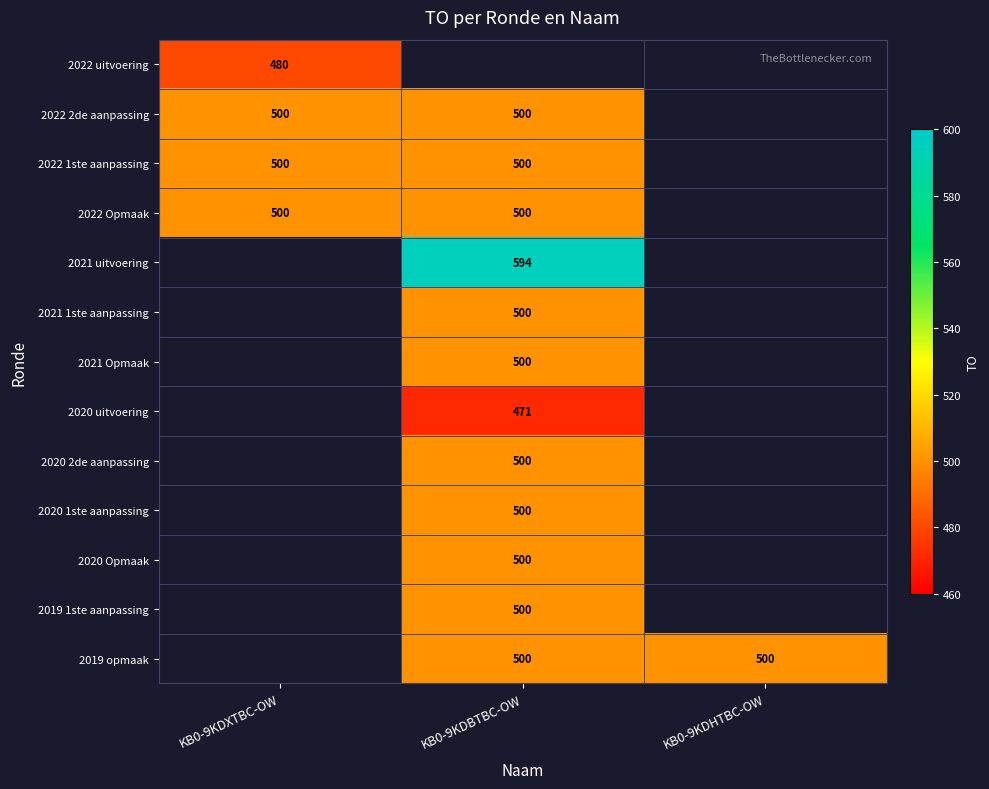

True or false: 2021 Opmaak has a value of 500 at KB0-9KDBTBC-OW.

True